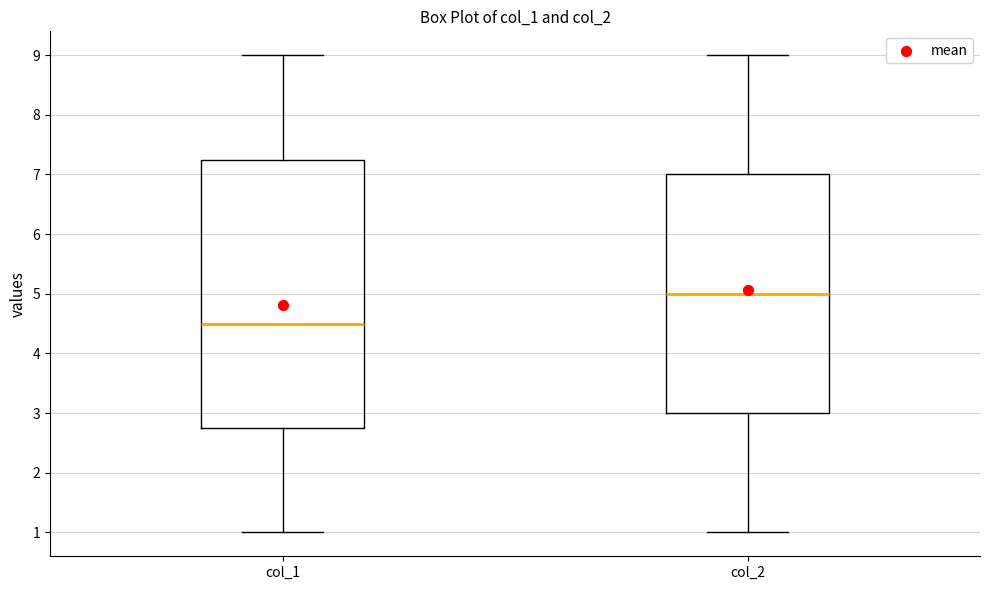

Comparing the boxes themselves (not the whiskers), which one is the tallest?

col_1